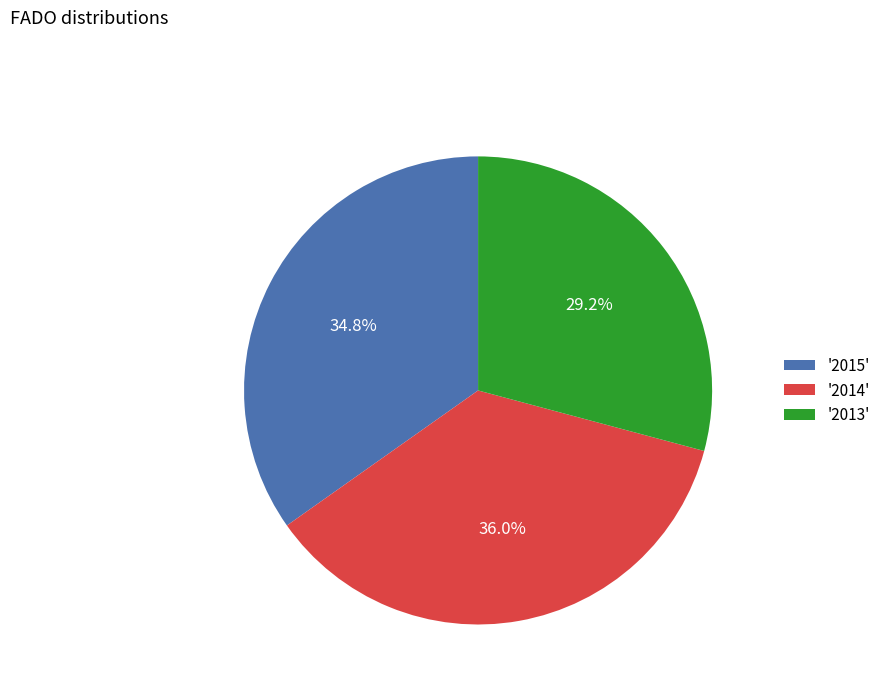

What portion of the pie excludes '2014'?

64.0%